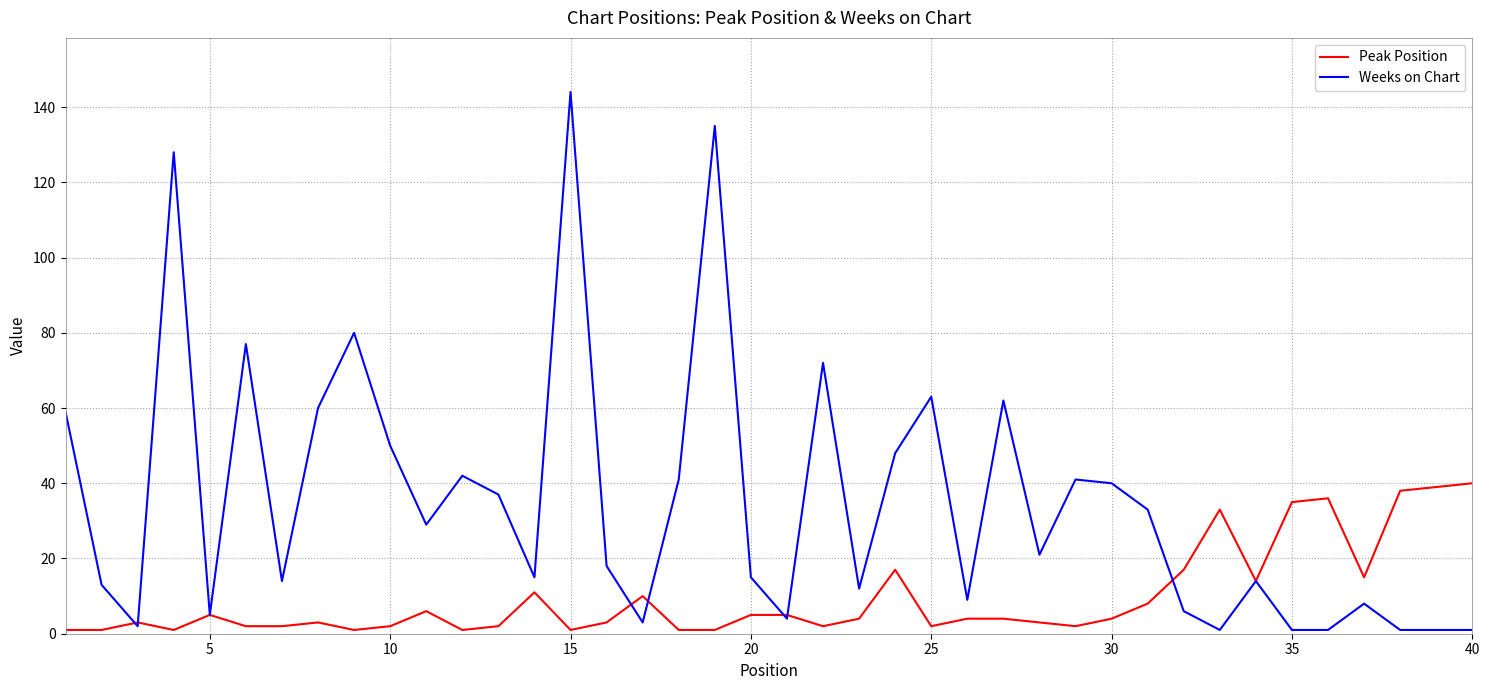

List the series in order of their peak value, lowest first.

Peak Position, Weeks on Chart